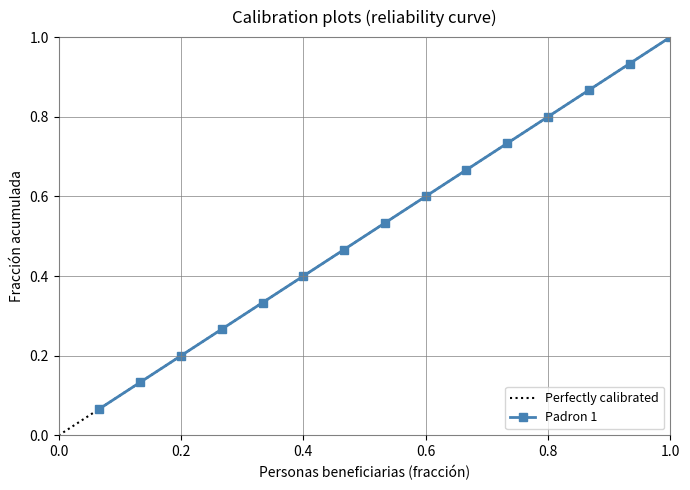

What is the change in value from 7 to 8?

+0.1